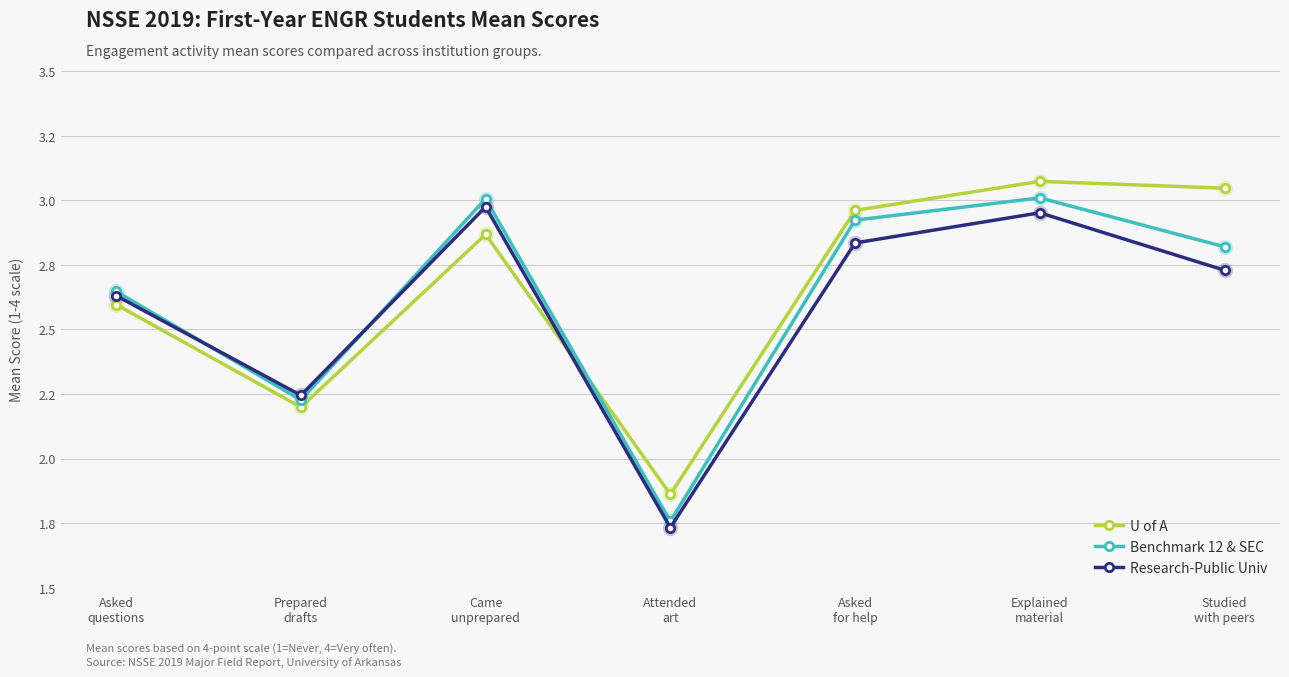

At which label is U of A closest to 2?

Attended
art